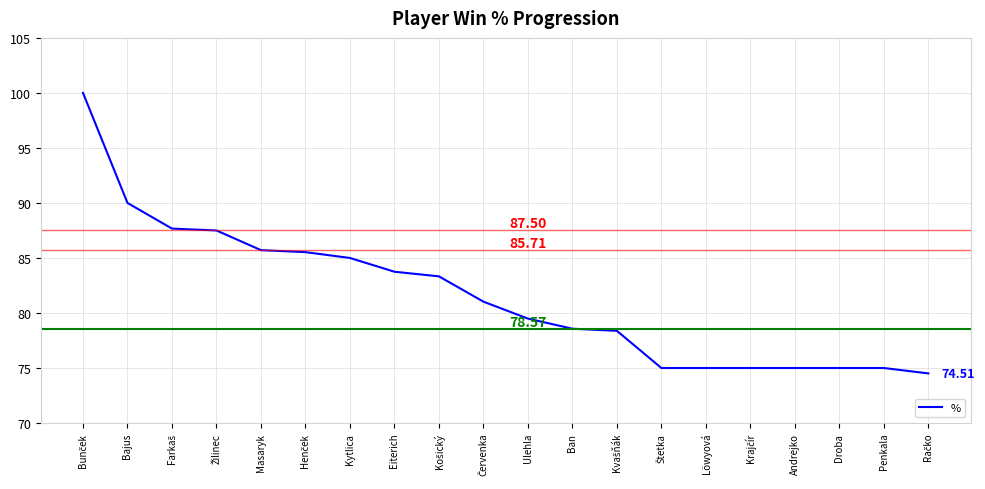

What is the difference between the maximum and minimum values?

25.5